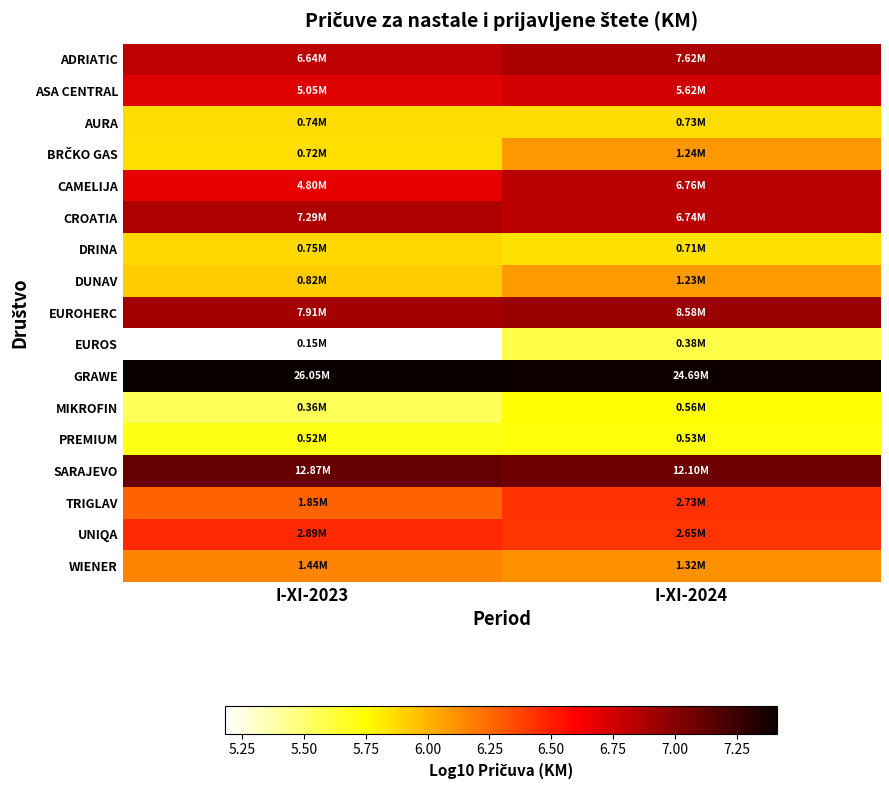

Which category has the highest value across all series?

I-XI-2023